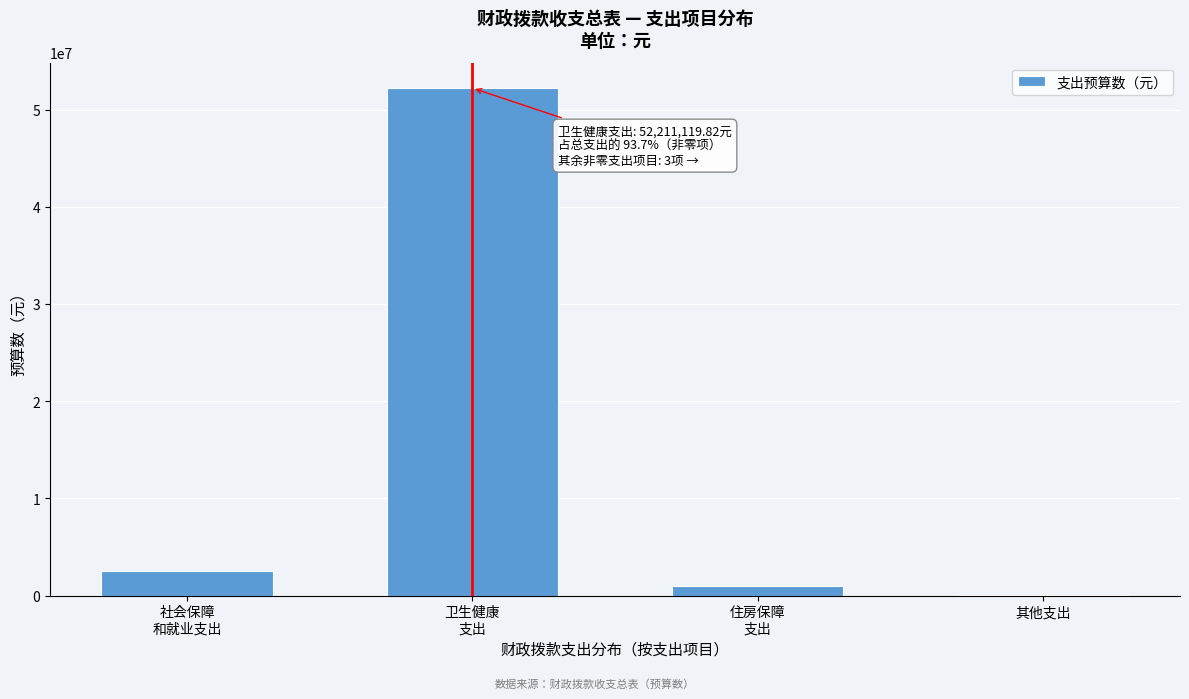

What is the sum of all values?

55714679.3